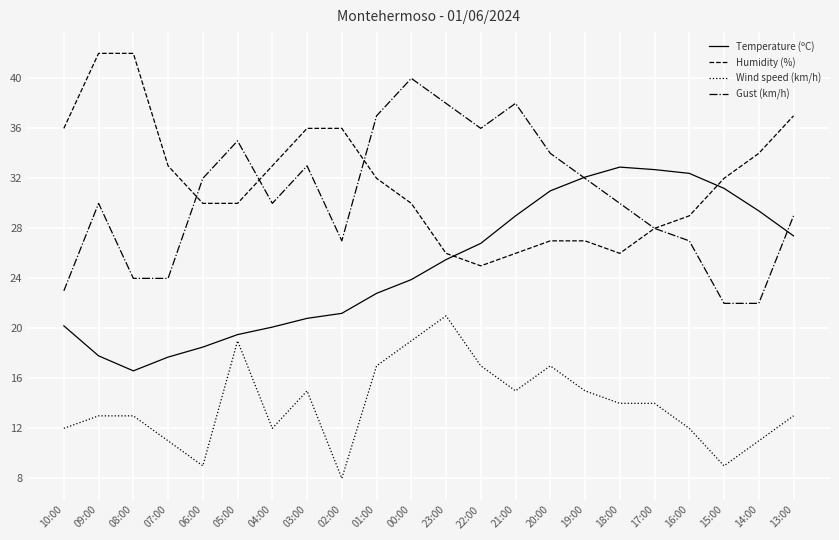

What is the approximate value of Wind speed (km/h) at 00:00?

19.0